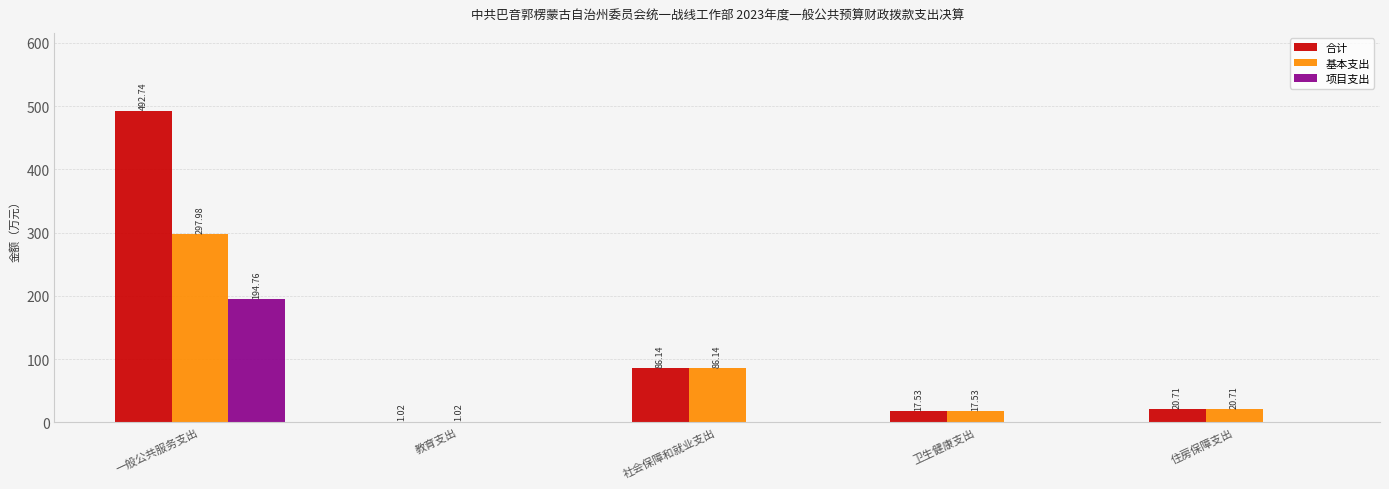

Which label corresponds to the largest value in the chart?

一般公共服务支出